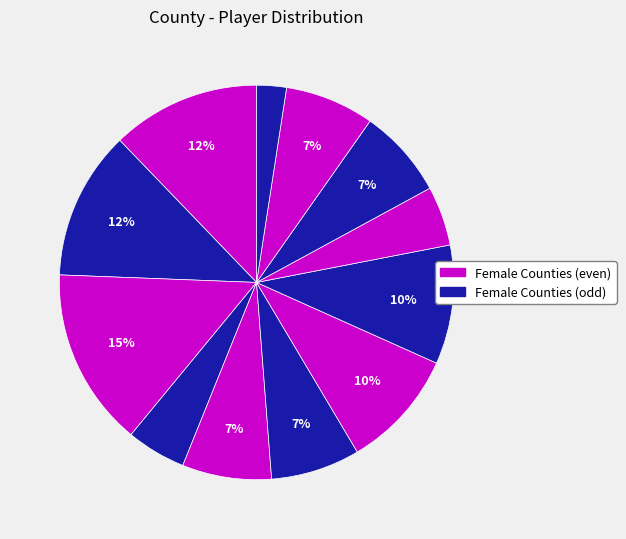

Count the number of slices in the pie.

12